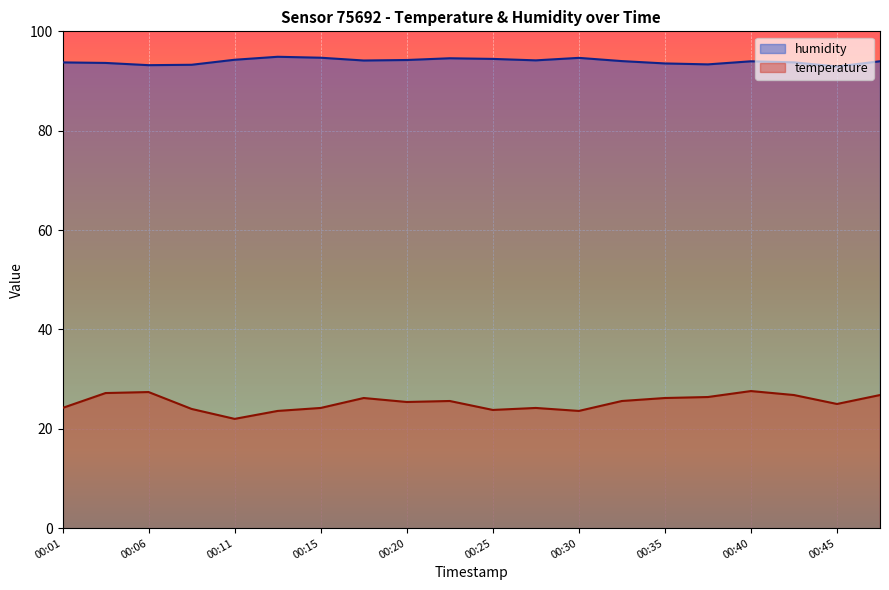

Is it true that temperature equals 26.2 at 00:35?

True